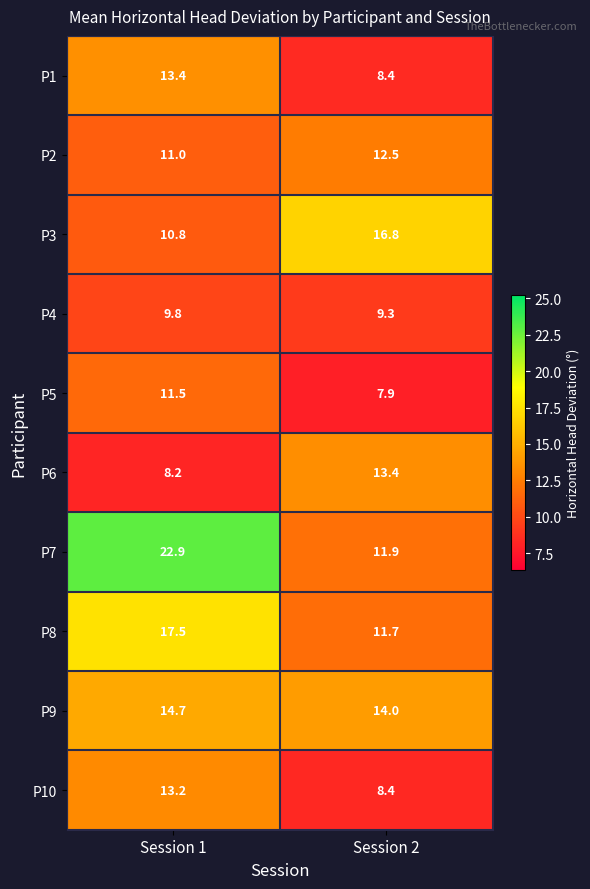

What is the sum of the P9 values at Session 1 and Session 2?

28.7